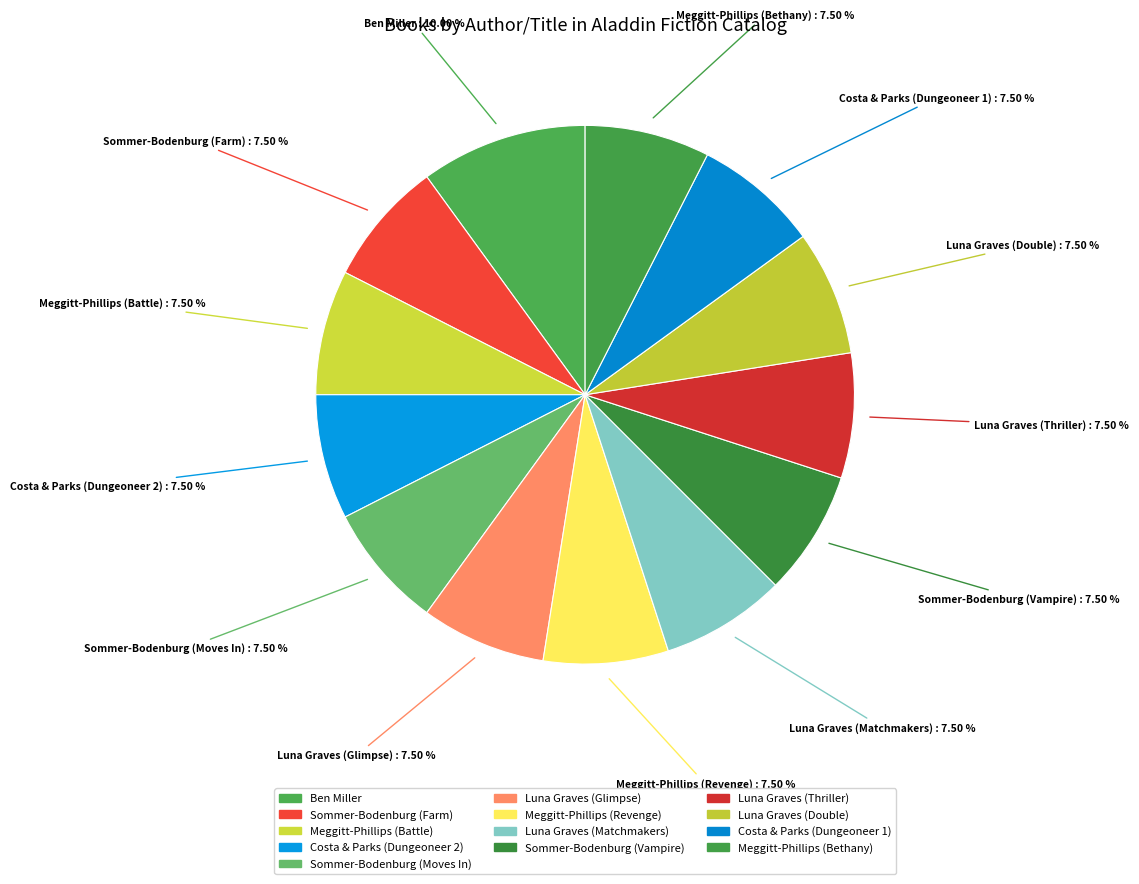

Does Sommer-Bodenburg (Farm) represent more than half of the total?

No